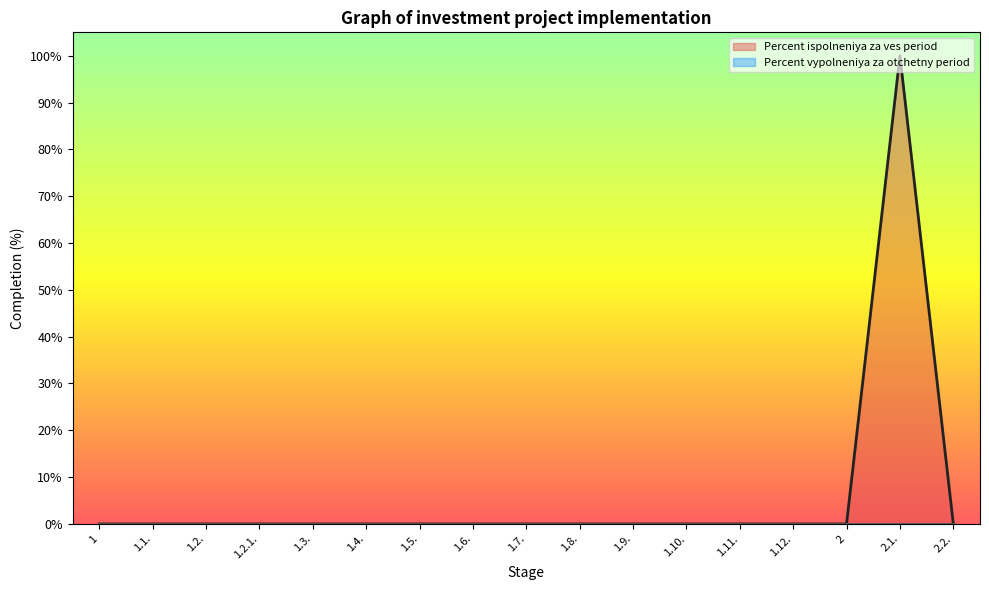

How many categories are shown in the chart?

17